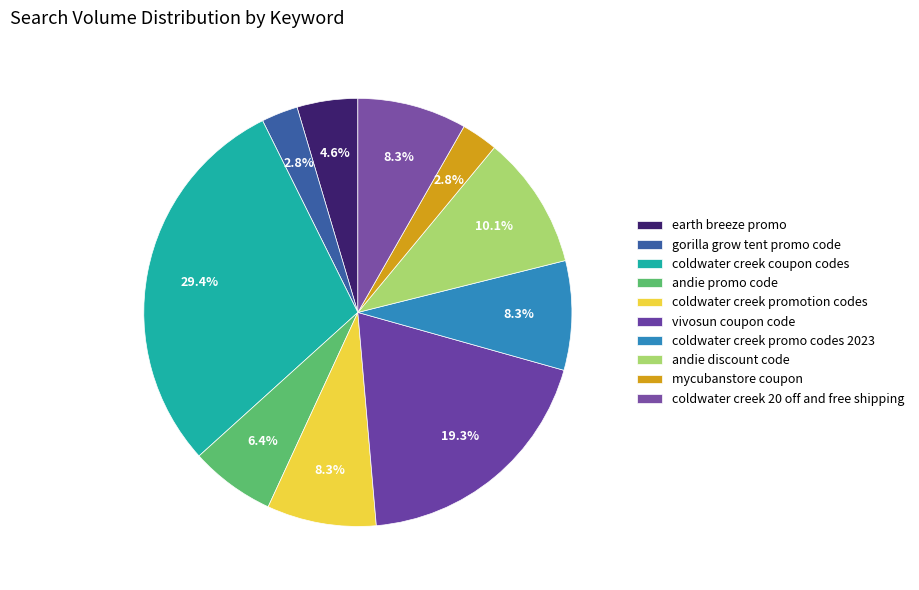

Does coldwater creek coupon codes represent more than half of the total?

No